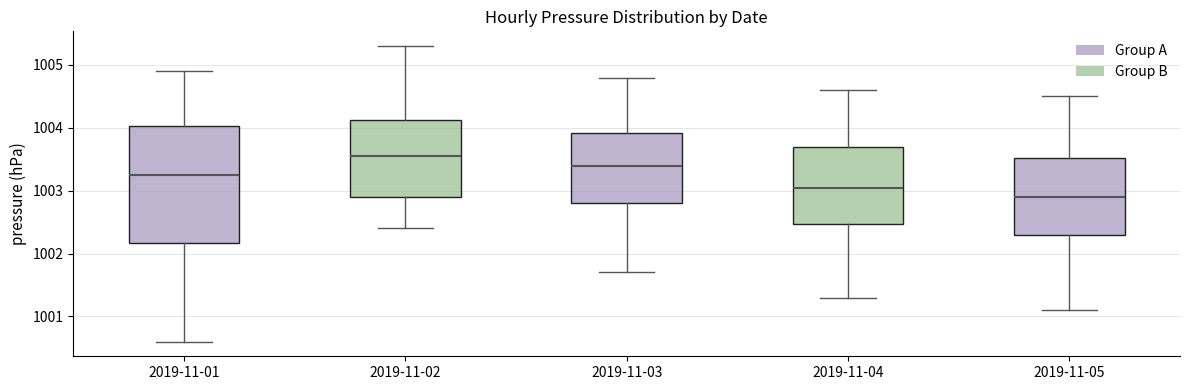

Reading left to right, transcribe this box plot: for each box, give where its median line is, the range the box spans, and where its two whiskers end, as read against the y-axis. The values are not printed on the chart, so give them approximately, as read against the axis.

2019-11-01: median 1003.3, box 1002.2 to 1004.0, whiskers 1000.6 to 1004.9
2019-11-02: median 1003.6, box 1002.9 to 1004.1, whiskers 1002.4 to 1005.3
2019-11-03: median 1003.4, box 1002.8 to 1003.9, whiskers 1001.7 to 1004.8
2019-11-04: median 1003.1, box 1002.5 to 1003.7, whiskers 1001.3 to 1004.6
2019-11-05: median 1002.9, box 1002.3 to 1003.5, whiskers 1001.1 to 1004.5